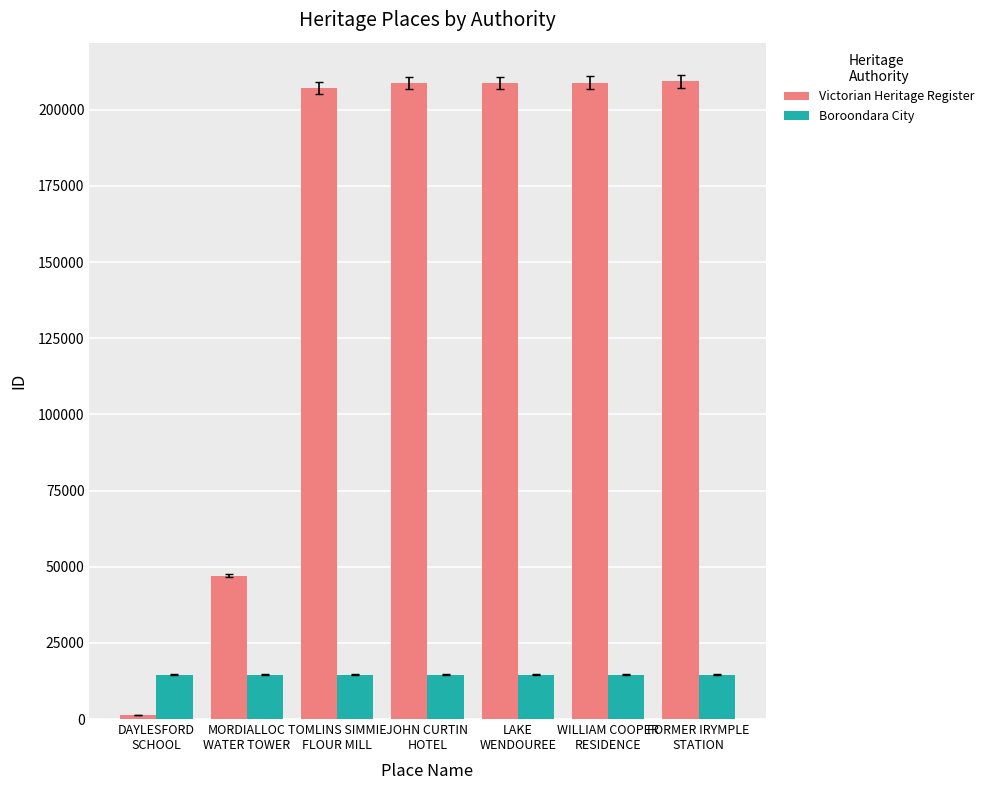

Rank the series at MORDIALLOC
WATER TOWER from highest to lowest value.

Victorian Heritage Register, Boroondara City